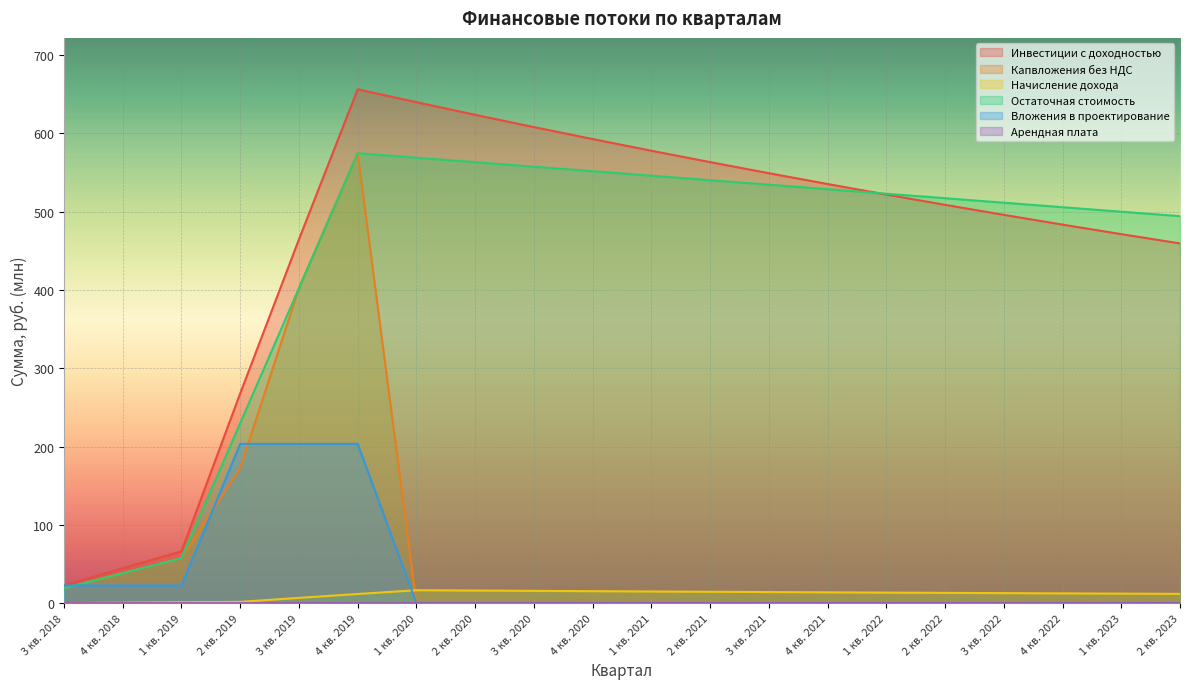

At how many categories does at least one series exceed 394?

16